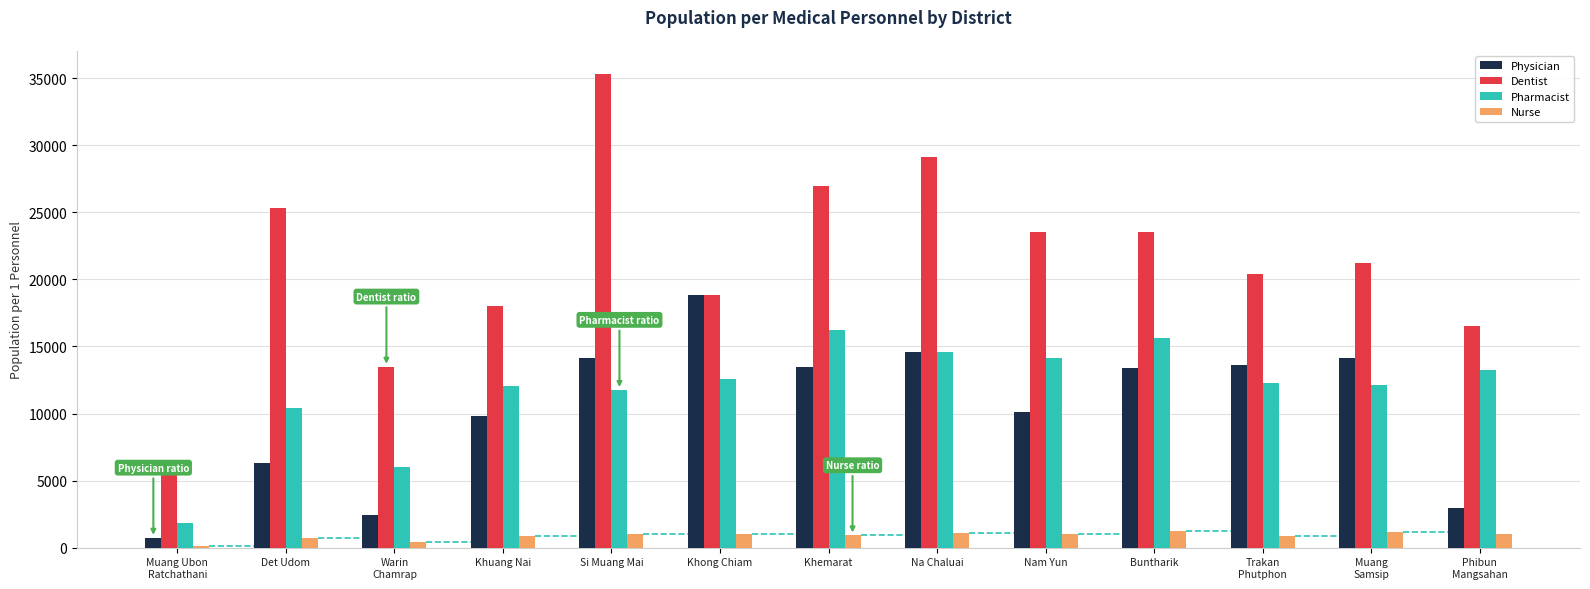

The value of Physician at Khong Chiam is 18871.0. True or false?

True